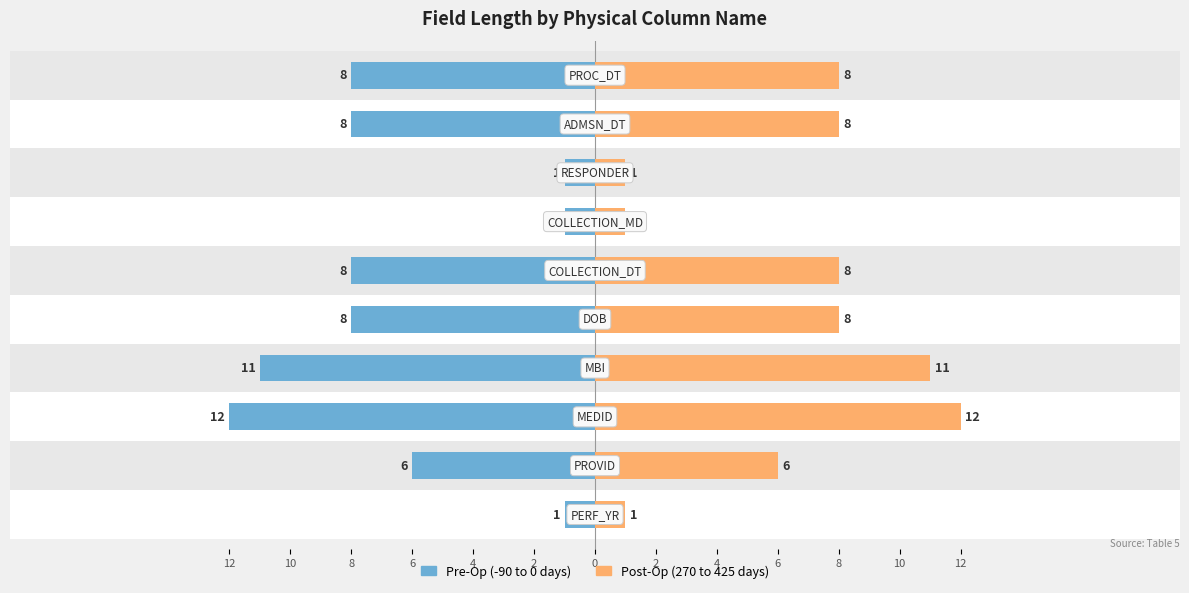

Are the bars grouped side by side (vs. stacked)?

Yes